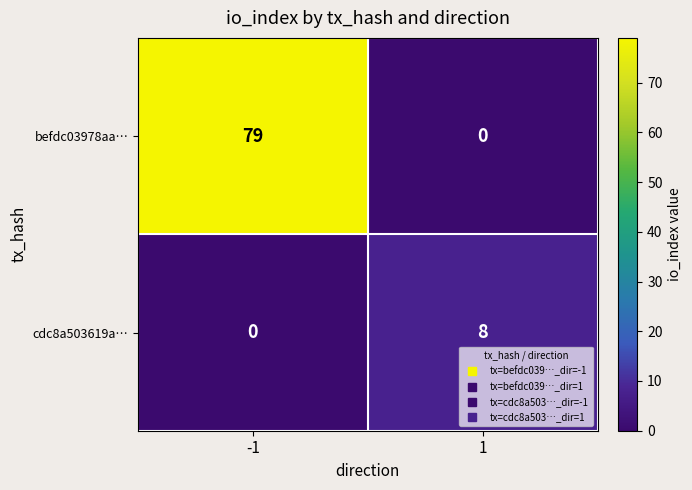

Which series has the largest total across all categories?

befdc03978aa…